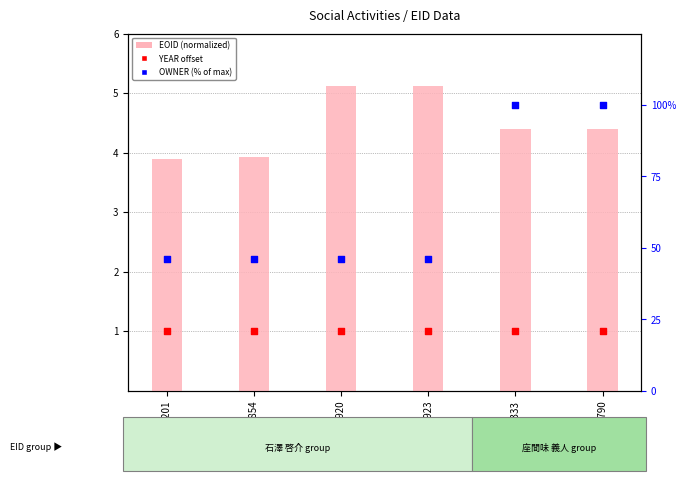

At which category is the sum across all series the highest?

318790